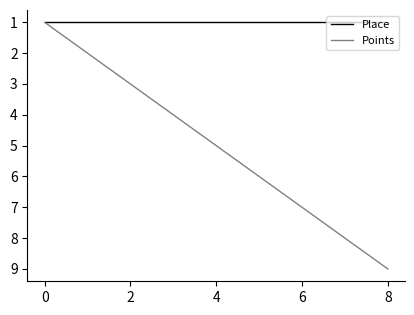

Which series has the widest spread of values?

Points